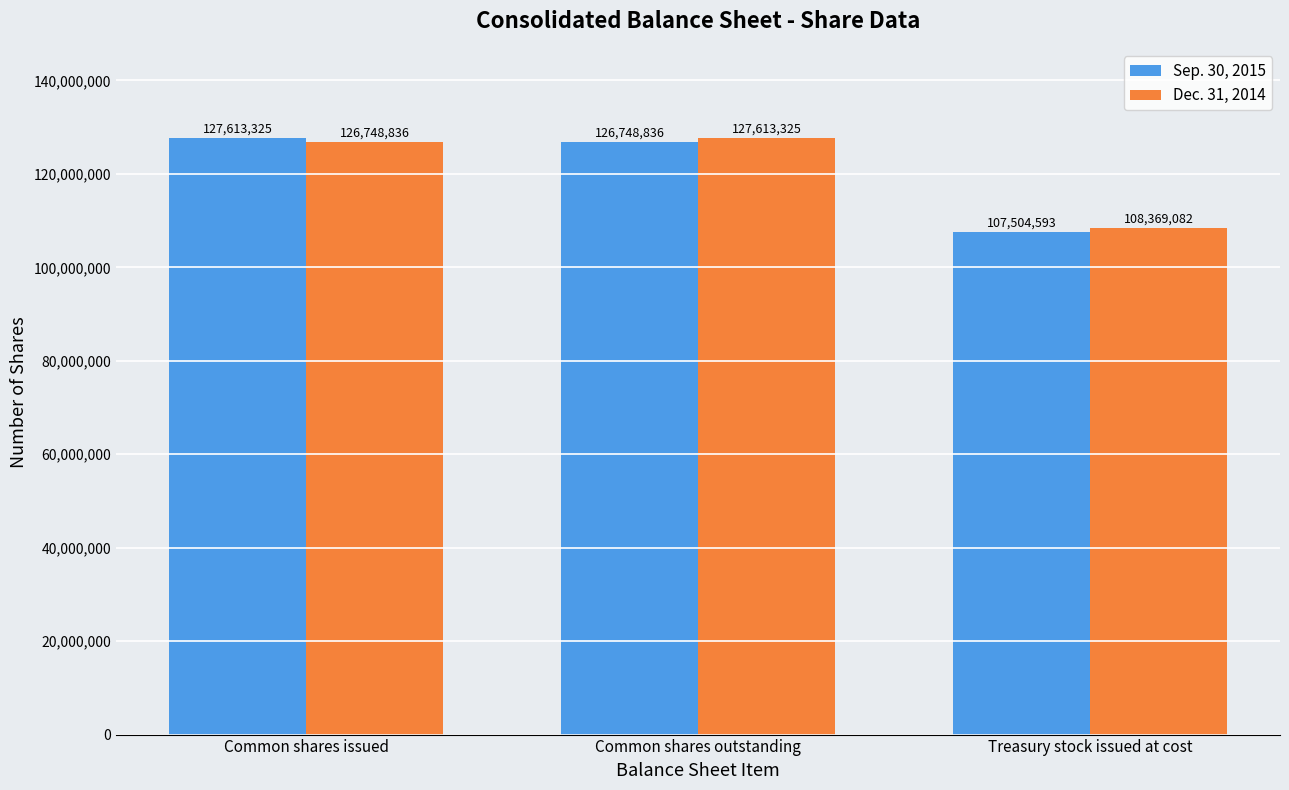

Does the chart contain stacked bars?

No